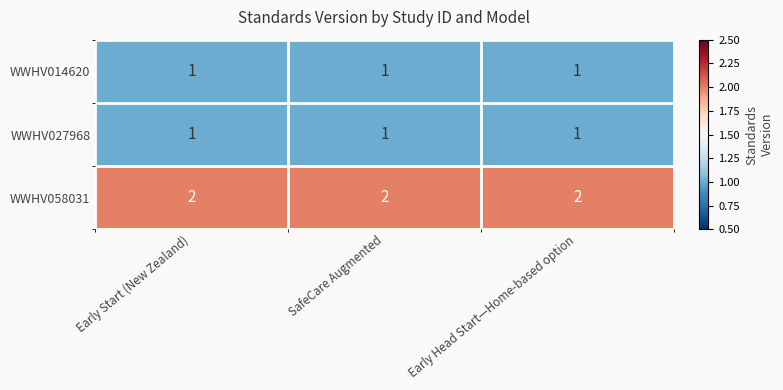

Is it true that WWHV058031 equals 1 at SafeCare Augmented?

False